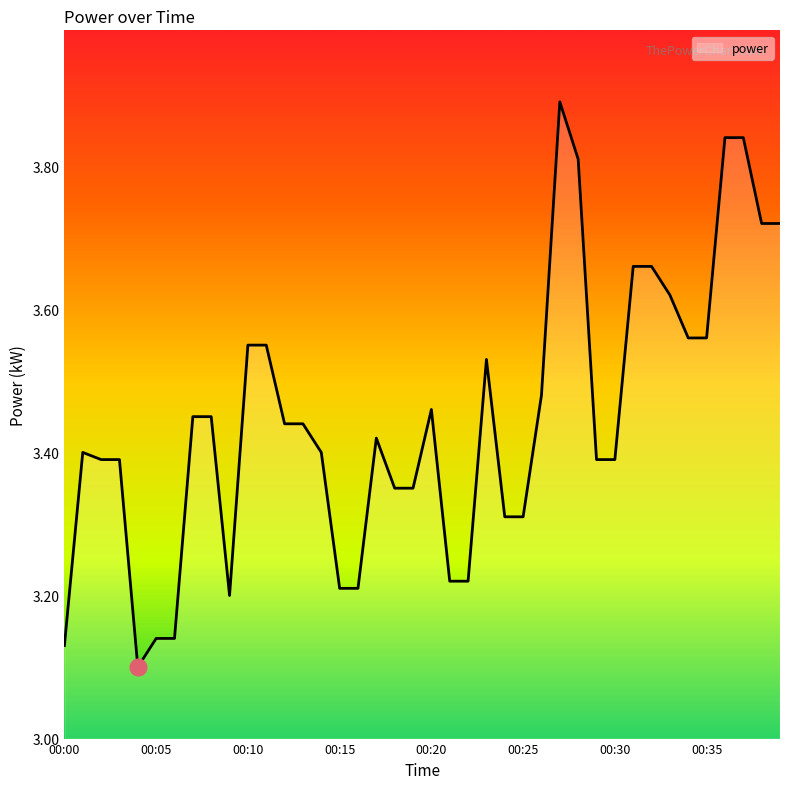

How many interior local peaks (higher than both neighbors) does the data have?

5